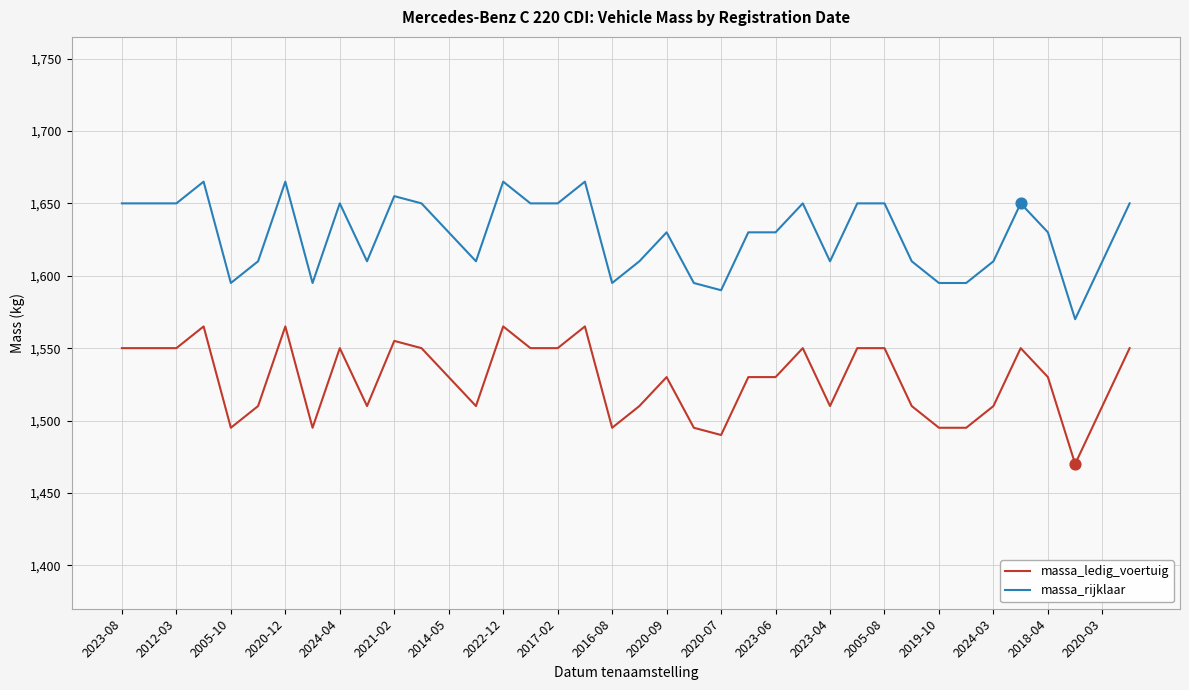

Which series has the largest total across all categories?

massa_rijklaar